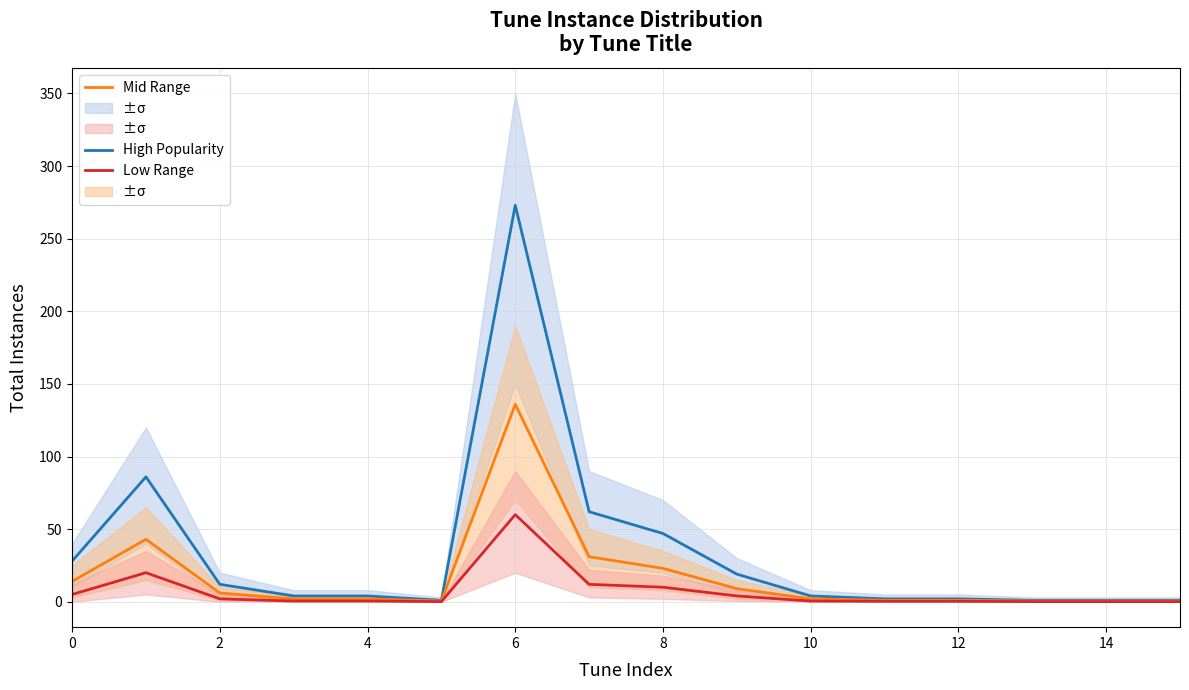

What is the difference between the maximum and second lowest values in the Mid Range series?

135.5